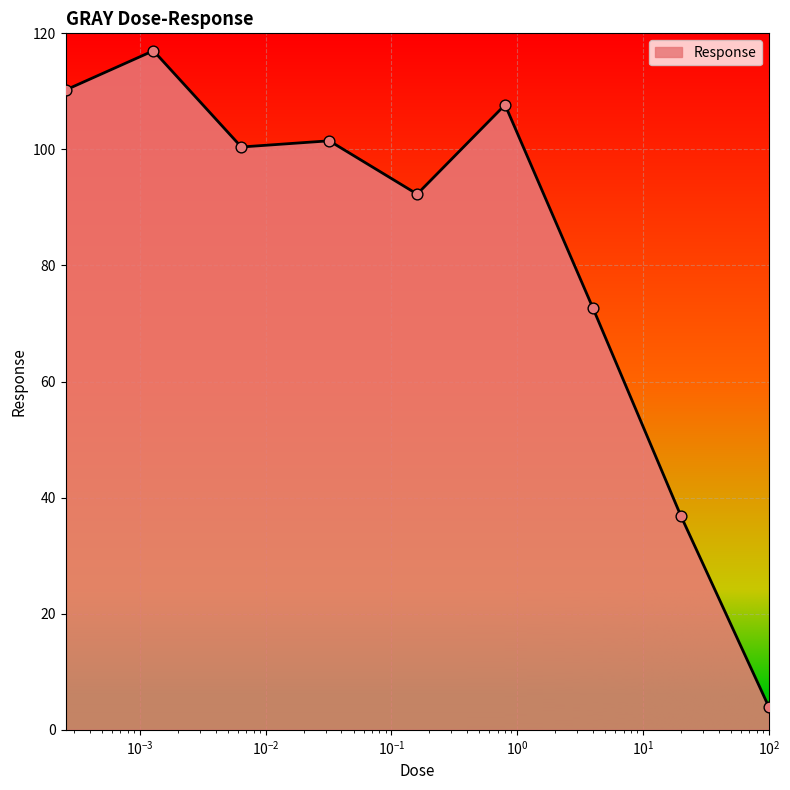

What is the maximum value shown in the chart?

117.0